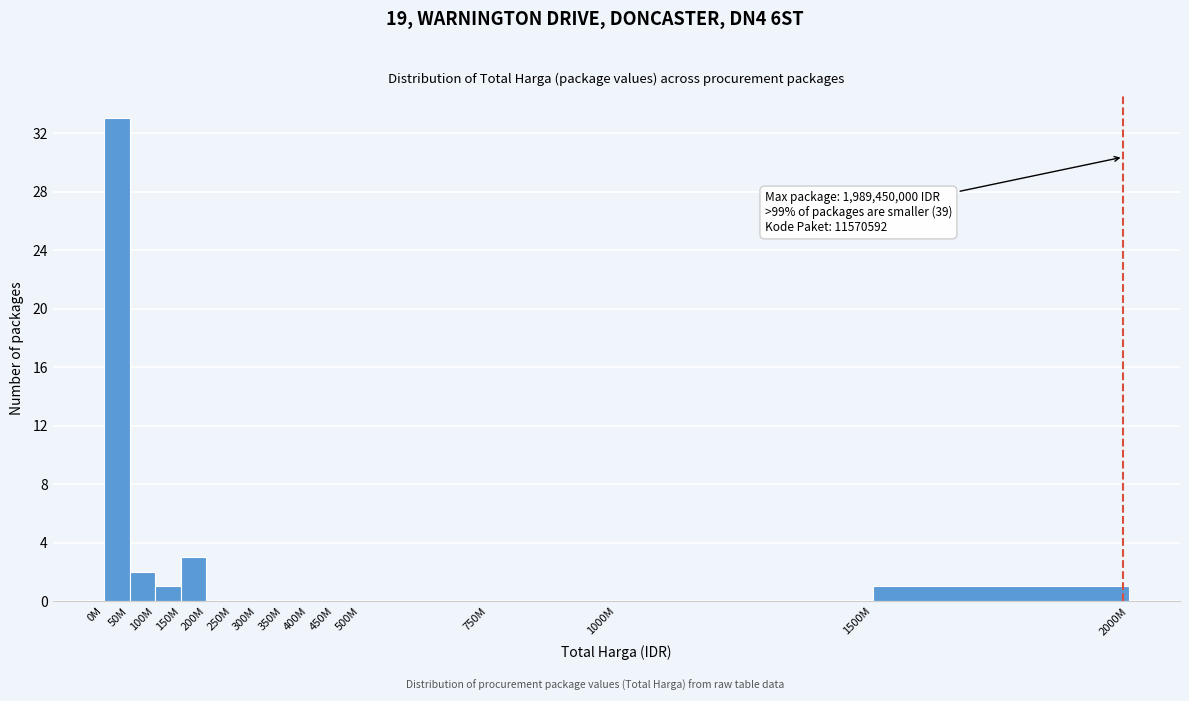

Reading right to left, what are all the values shown in this chart?

1500M=1	1000M=0	750M=0	500M=0	450M=0	400M=0	350M=0	300M=0	250M=0	200M=0	150M=3	100M=1	50M=2	0M=33